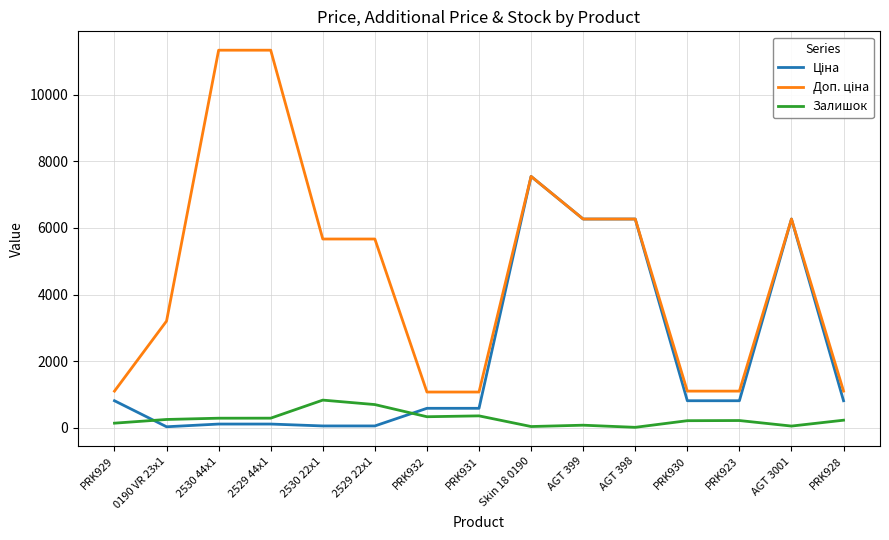

At which category is the sum across all series the highest?

Skin 18 0190